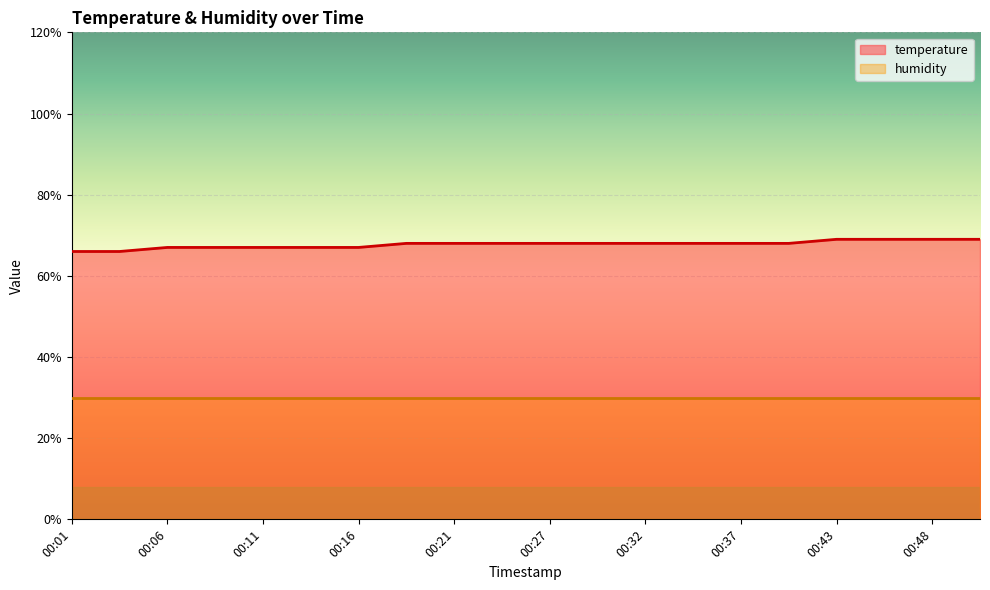

List the labels in order of value, largest first.

00:43, 00:46, 00:48, 00:51, 00:18, 00:21, 00:24, 00:27, 00:29, 00:32, 00:35, 00:37, 00:40, 00:06, 00:08, 00:11, 00:13, 00:16, 00:01, 00:03